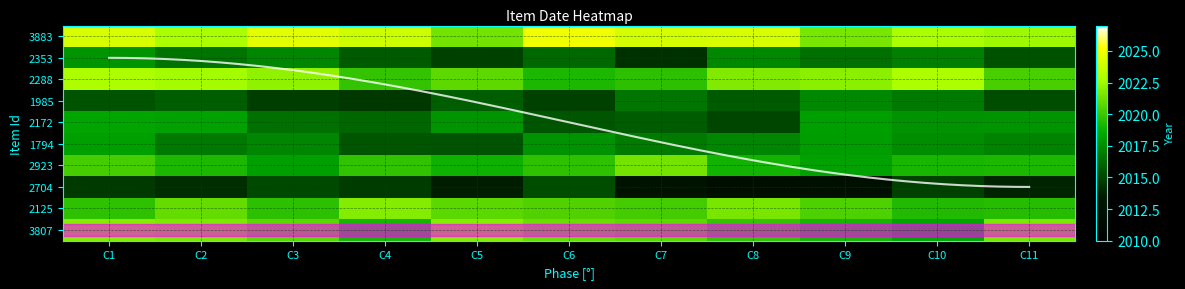

What value does the 2172 series have at C2?

2018.2